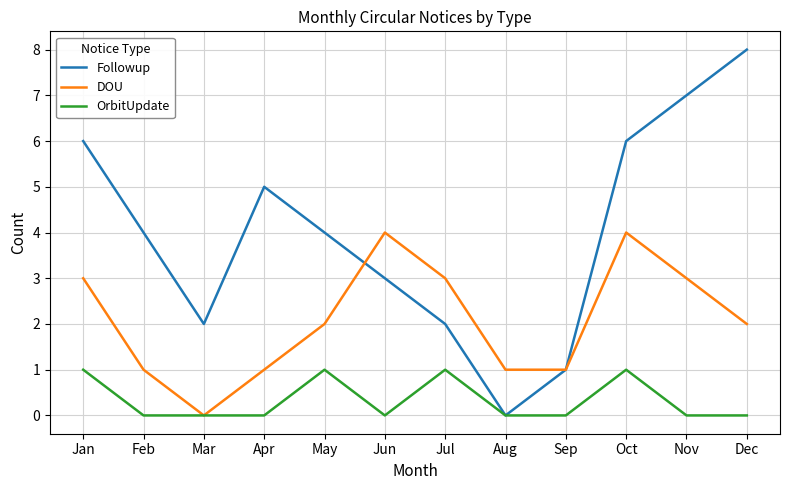

Which label corresponds to the largest value in the chart?

Dec